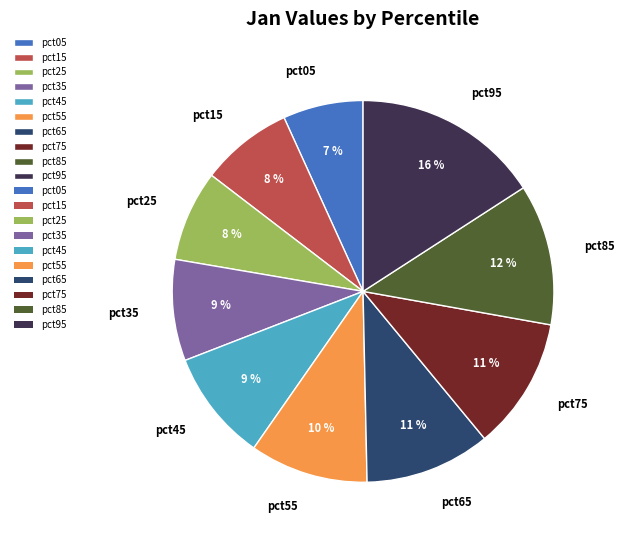

How many segments does this pie chart have?

10